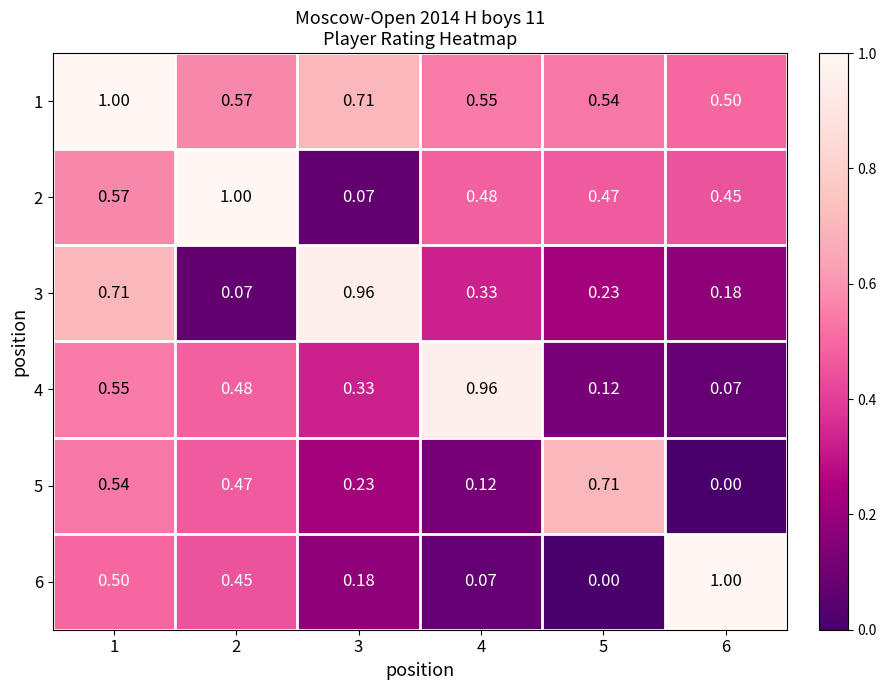

How many categories are shown in the chart?

6